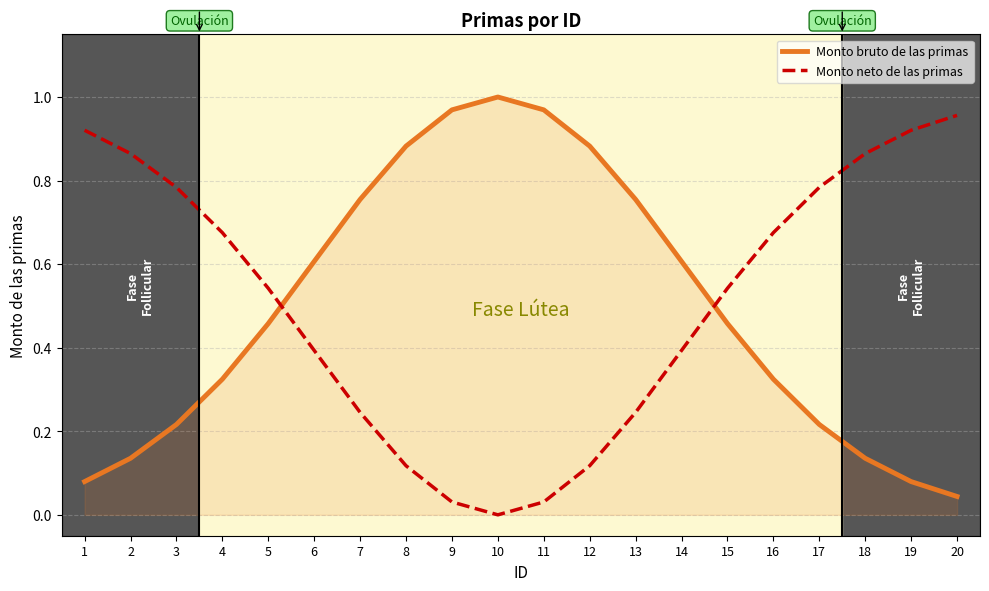

Rank the series at 11 from lowest to highest value.

Monto neto de las primas, Monto bruto de las primas